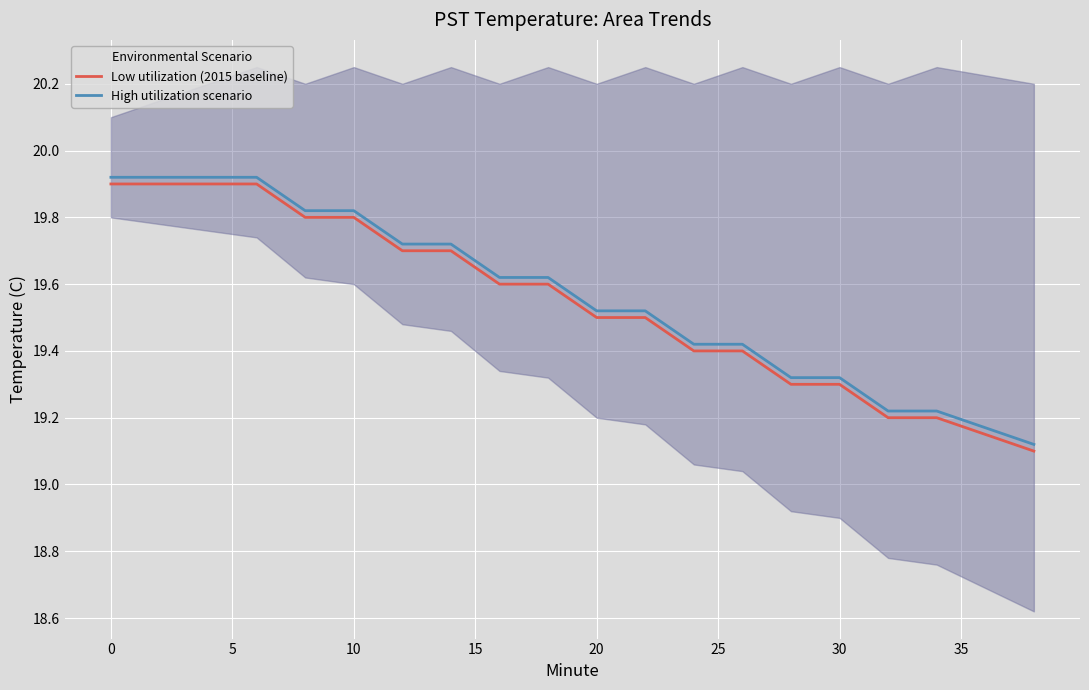

How many data points does each series have?

19